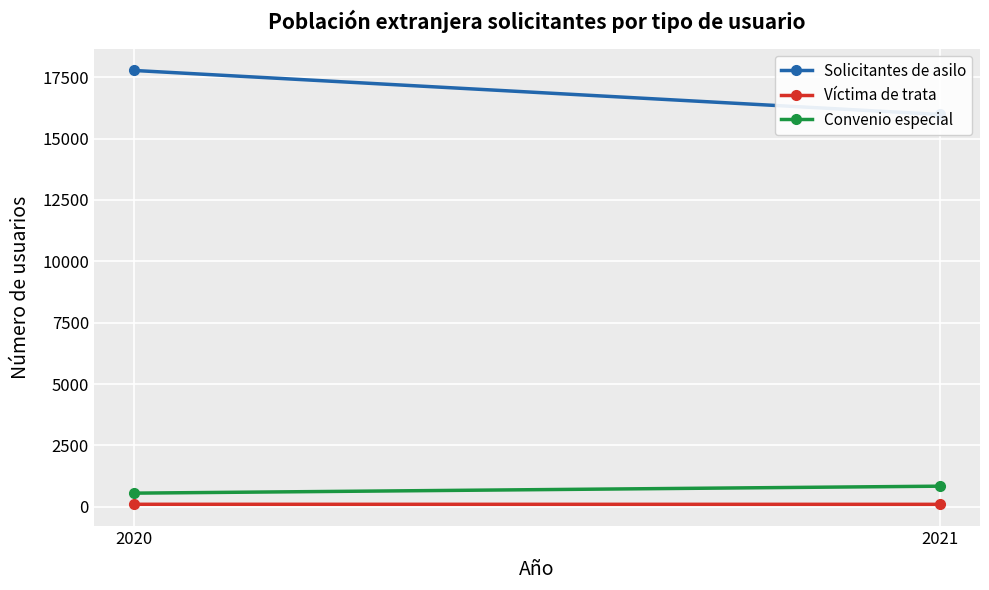

What is the average value of the Solicitantes de asilo series?

16882